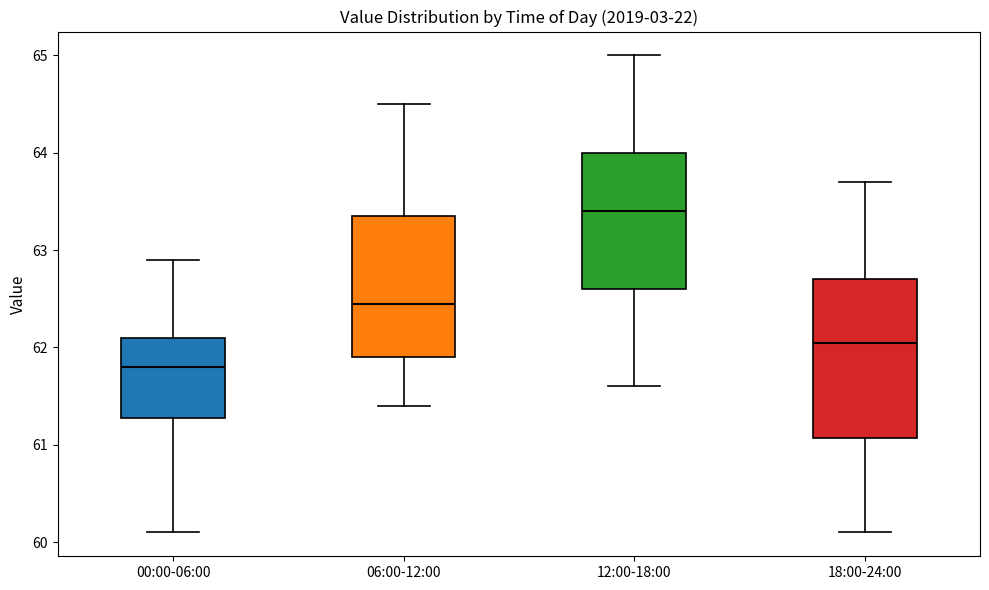

Which box's median line is the highest?

12:00-18:00